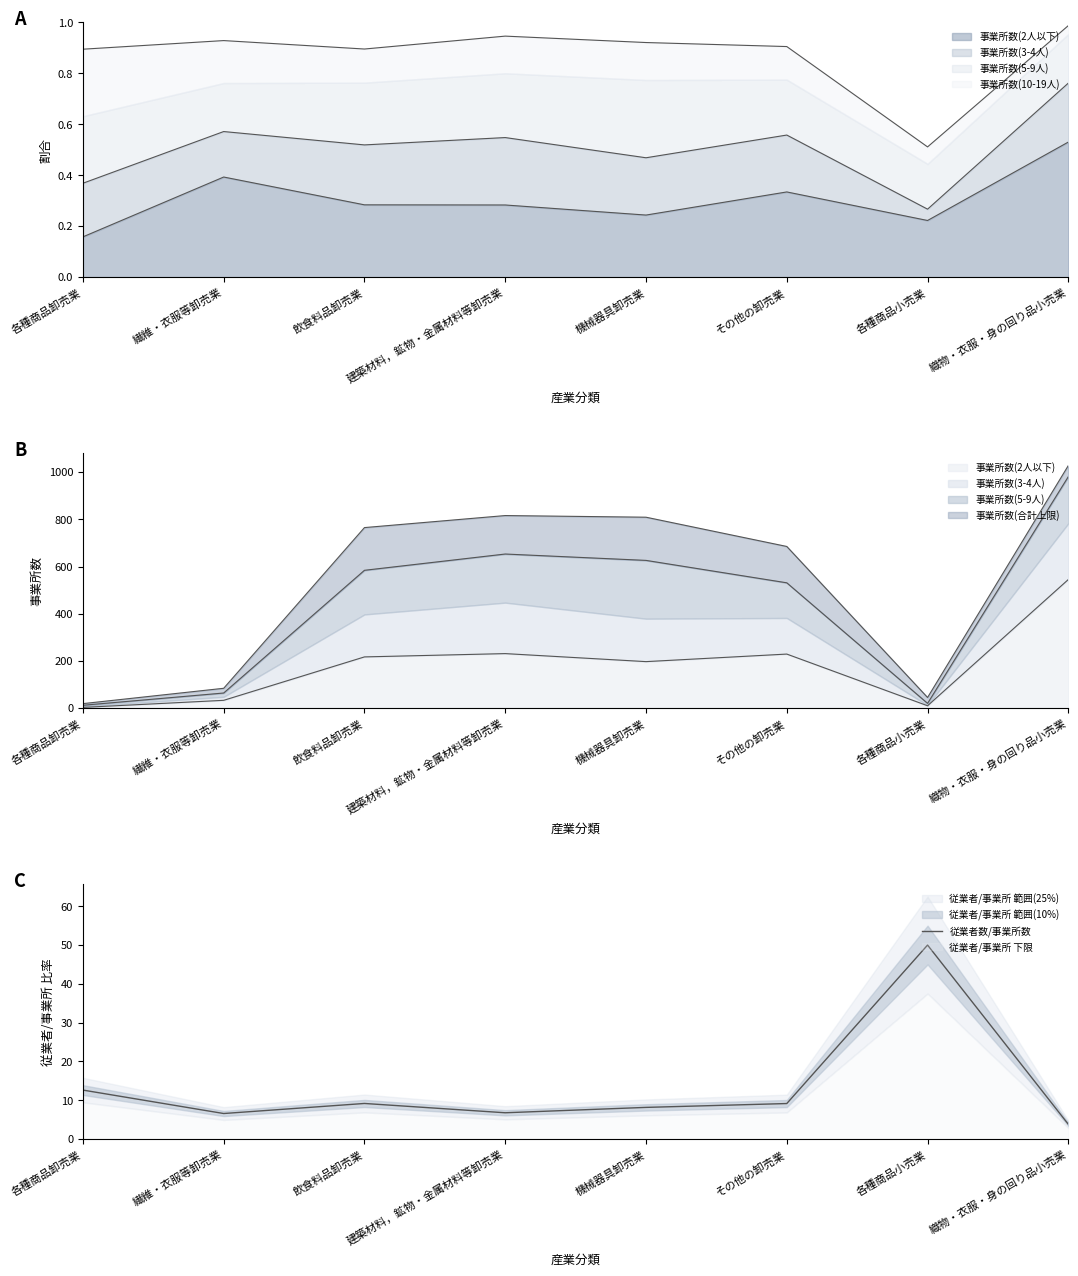

What is the difference between the values at その他の卸売業 and 機械器具卸売業?

1.0